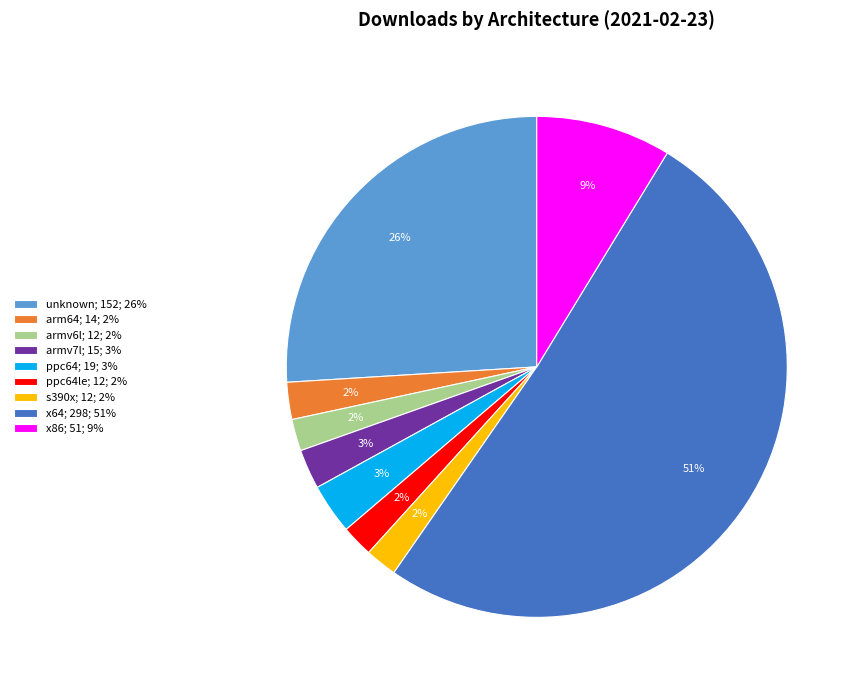

Which category has the biggest portion of the pie?

x64; 298; 51%